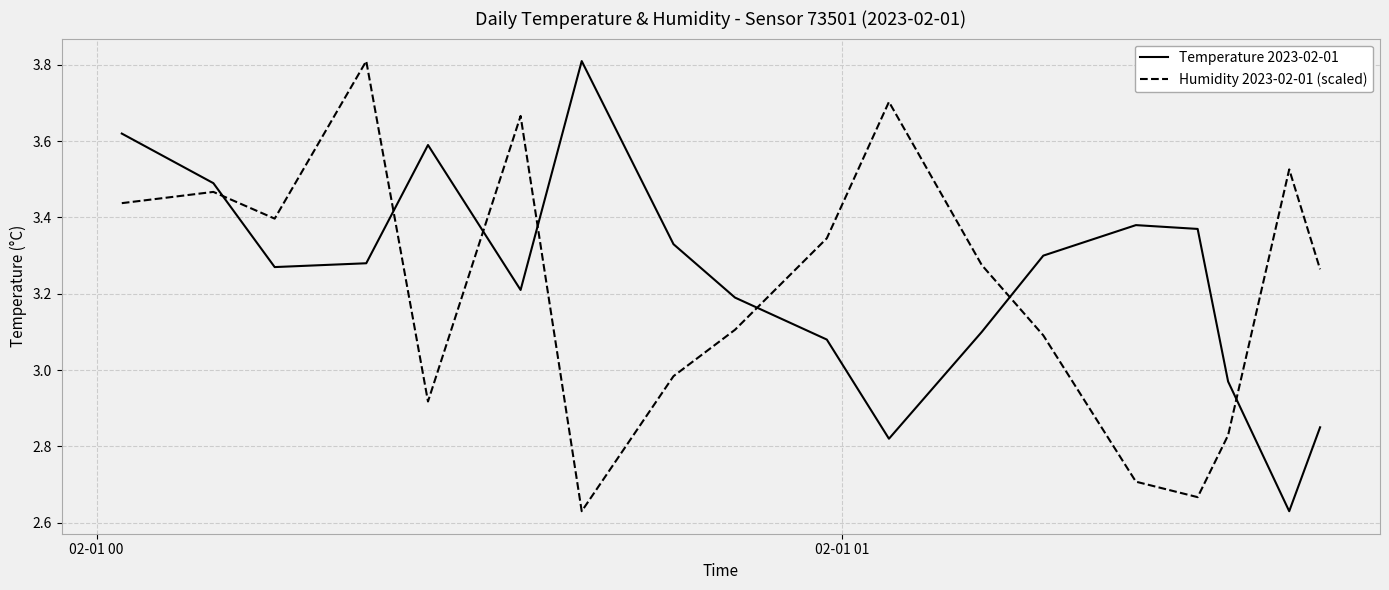

In Temperature 2023-02-01, how many points are lower than both neighbors (excluding endpoints)?

4